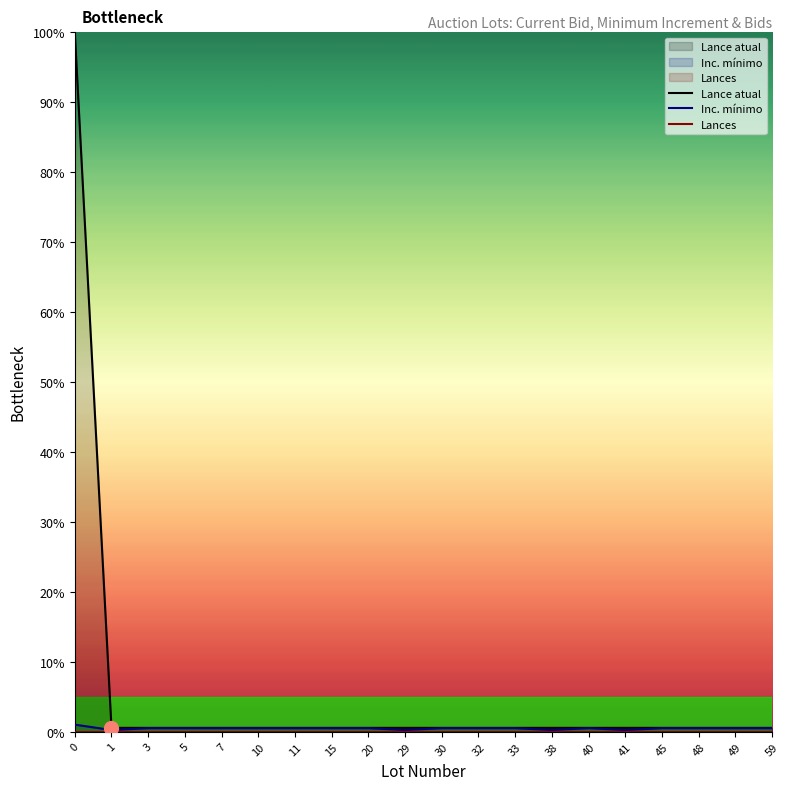

What is the value of the Lance atual point at the 8th from the left?

0.6